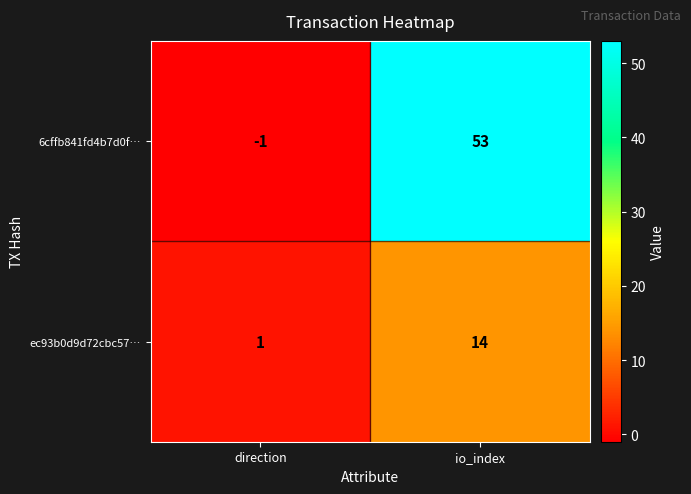

Is it true that ec93b0d9d72cbc57… equals 1 at direction?

True